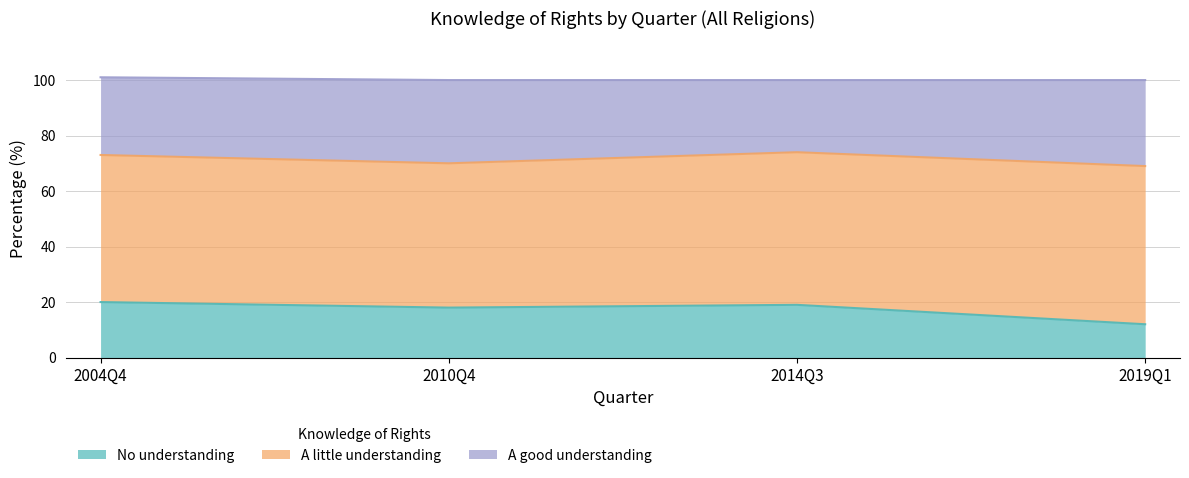

What is the difference between the second highest and minimum values in the A good understanding series?

4